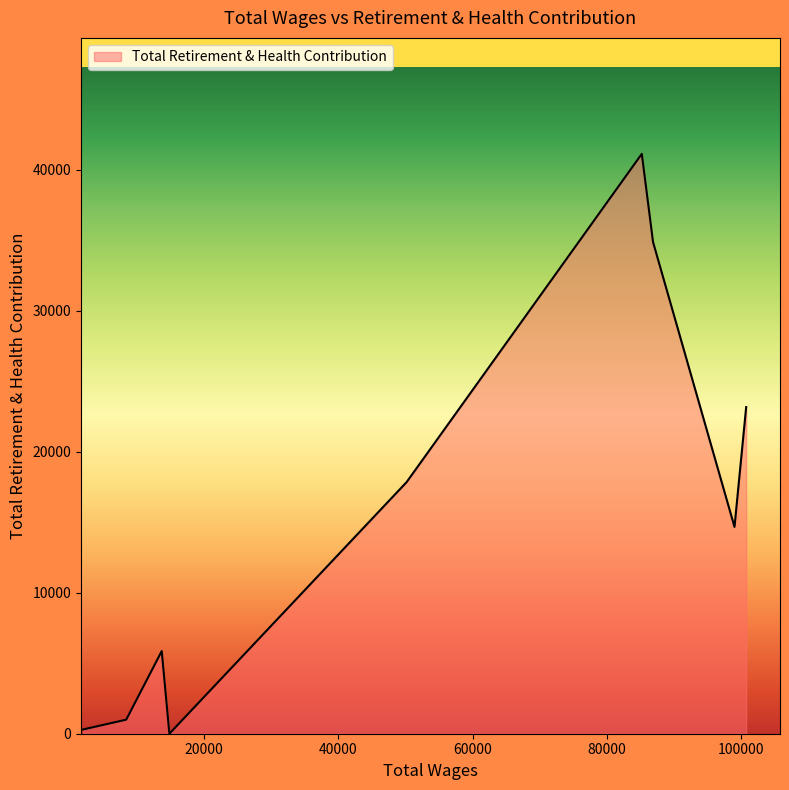

How many values are below 14673?

4